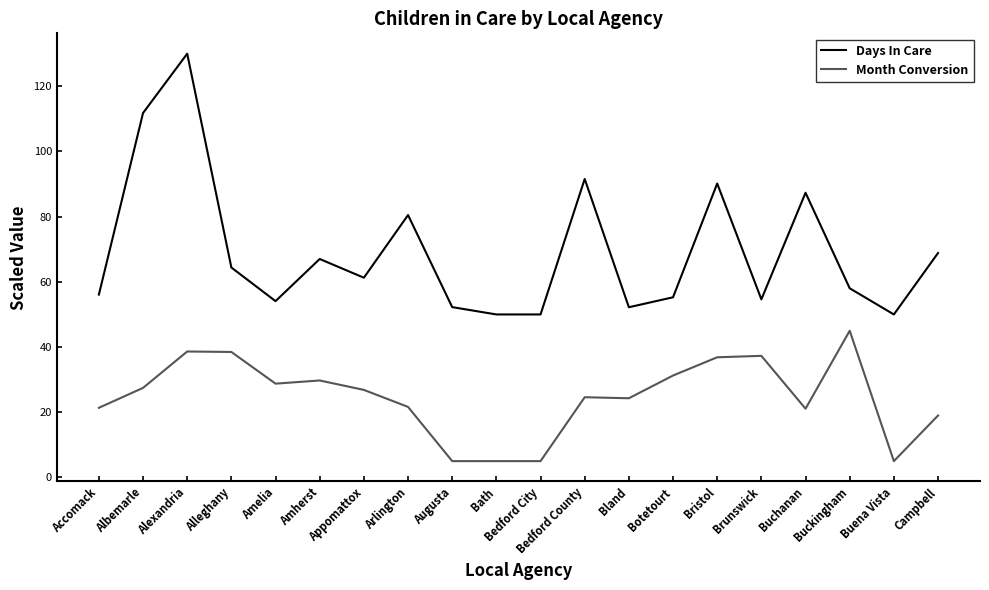

Where does the Days In Care series first go above 61?

Albemarle